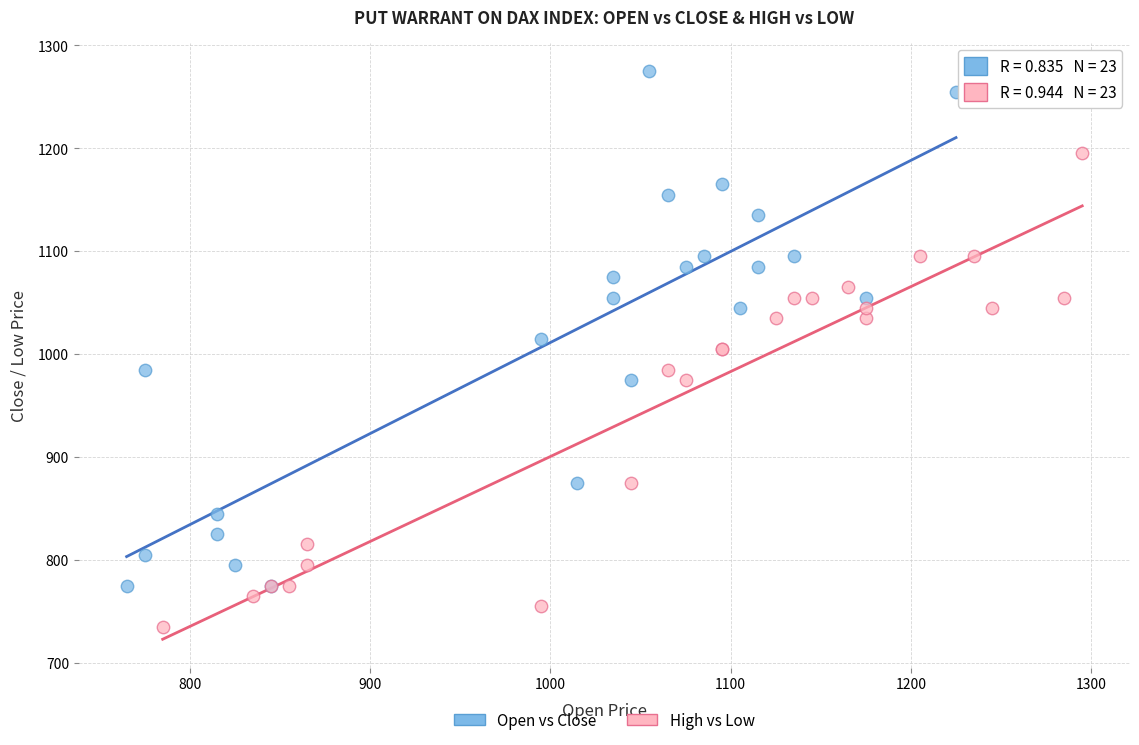

Which series reaches the maximum Y coordinate?

Open vs Close